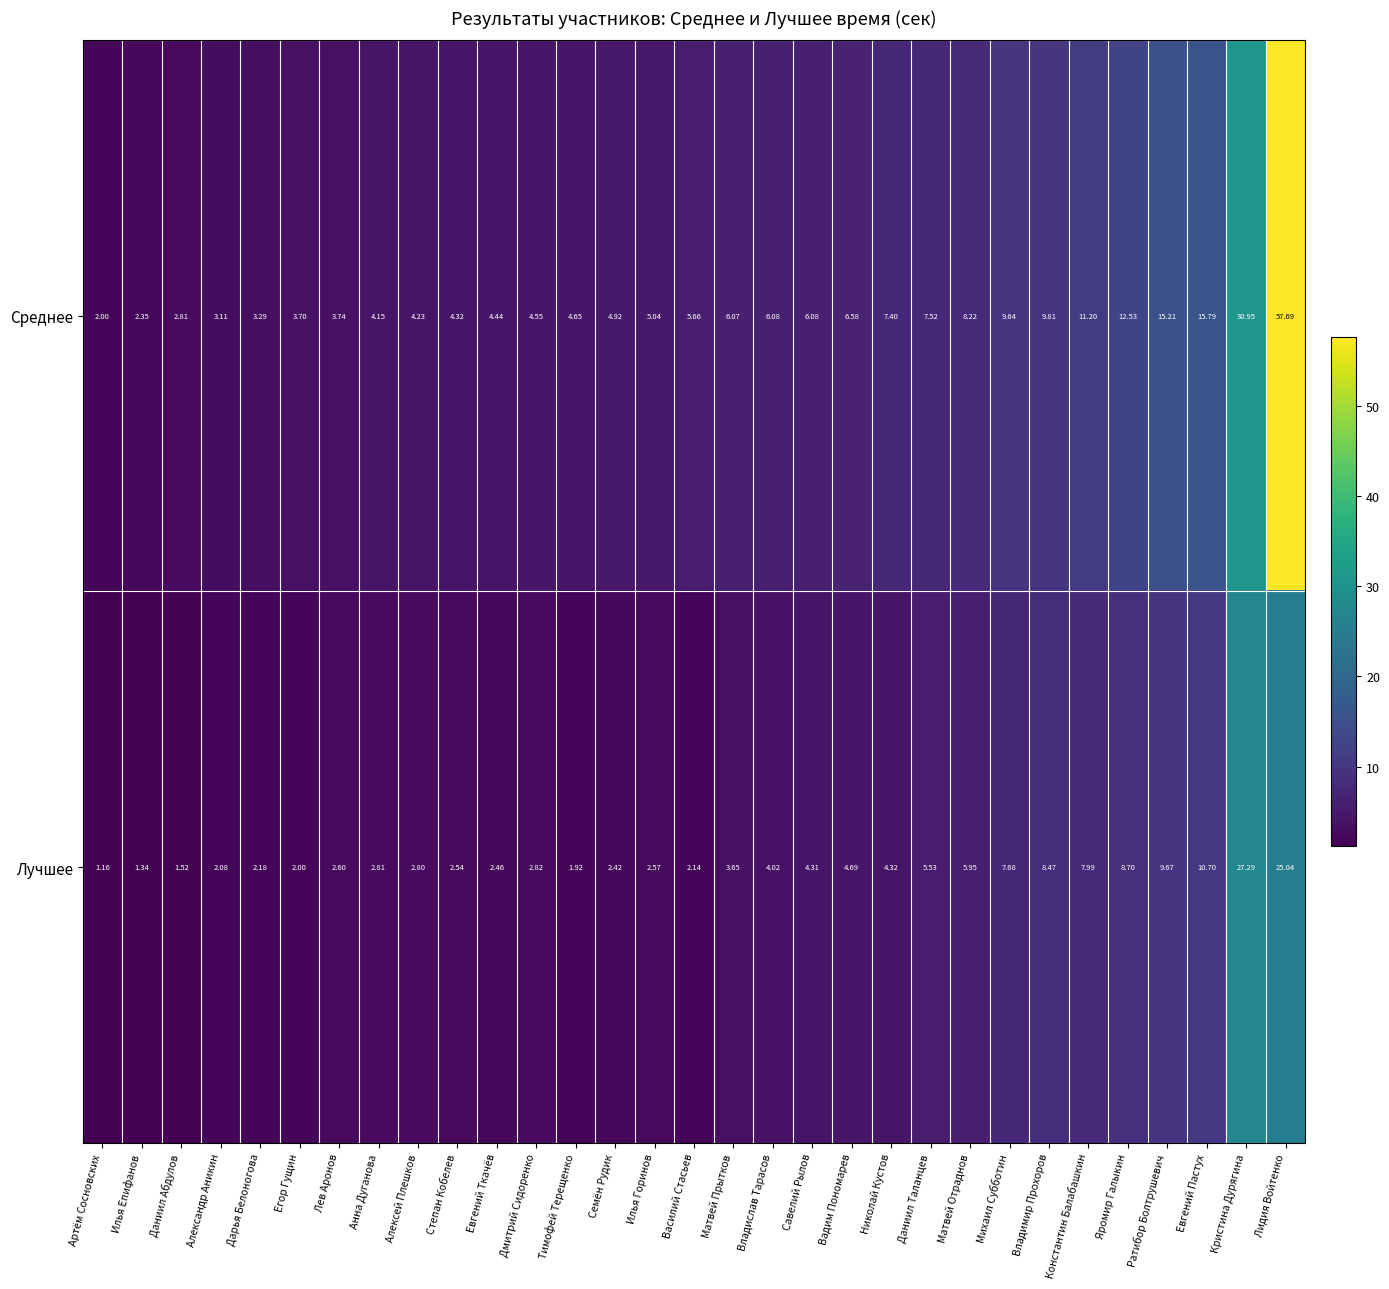

At which category does the chart reach its peak across all series?

Лидия Войтенко